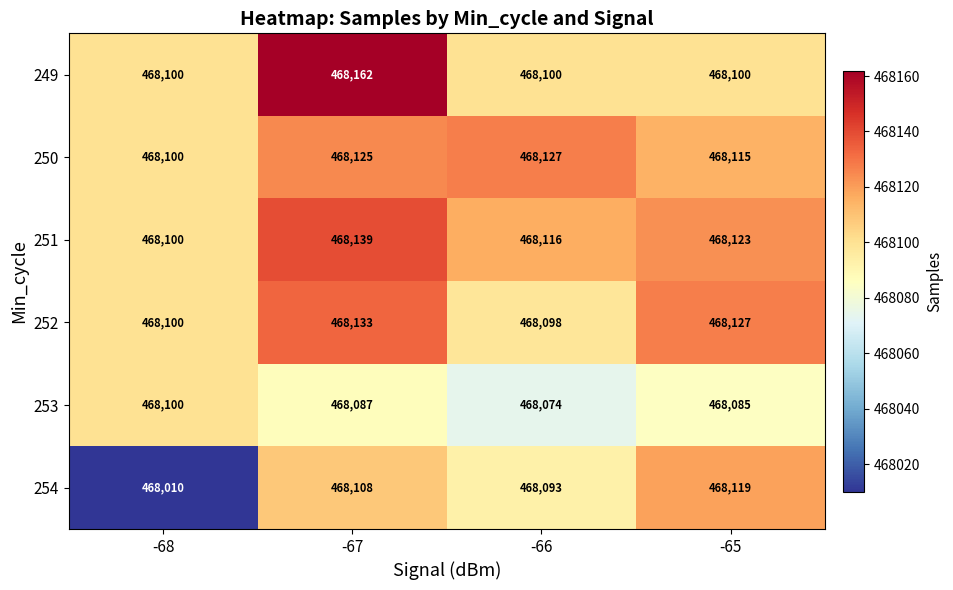

The value of 250 at -66 is 285263. True or false?

False